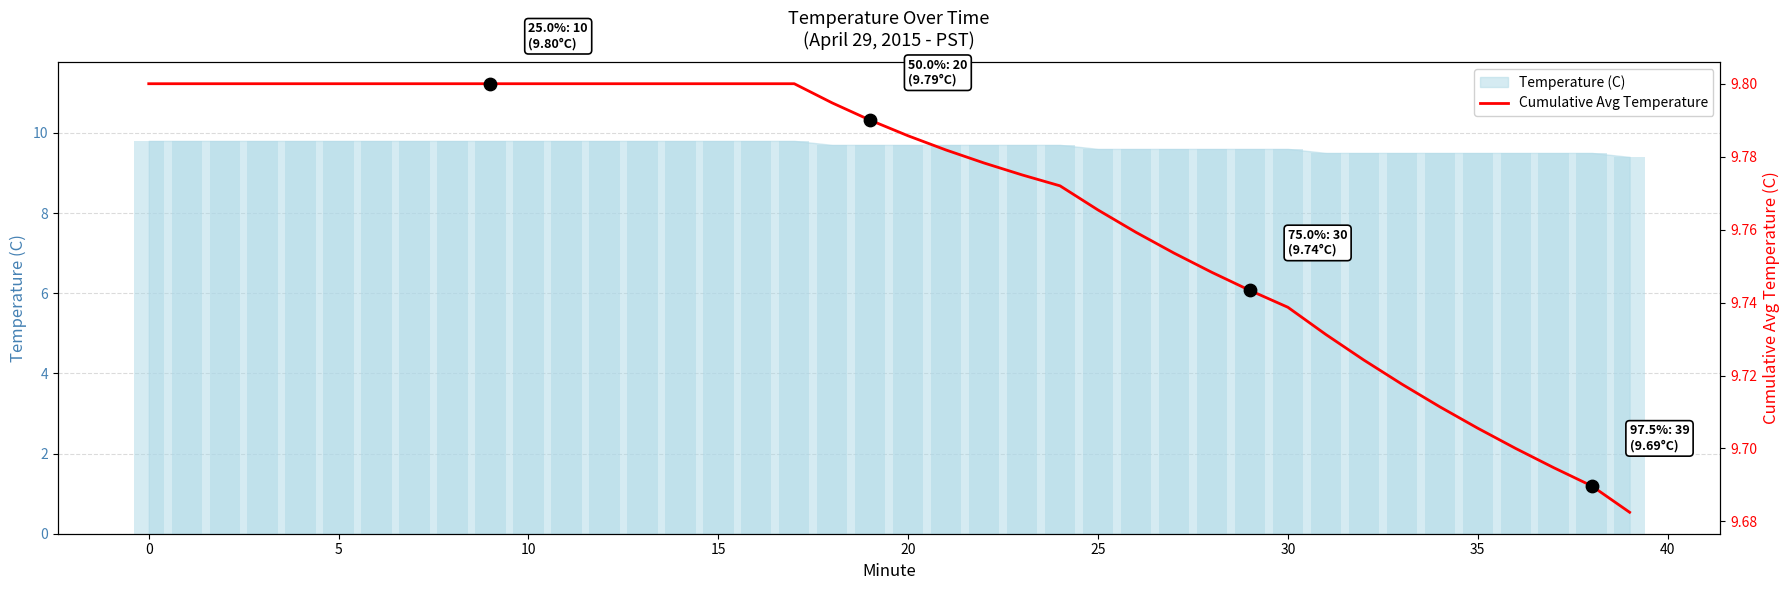

Is the value of Cumulative Avg Temperature at 35 greater than the value of Temperature (C) at 15?

No